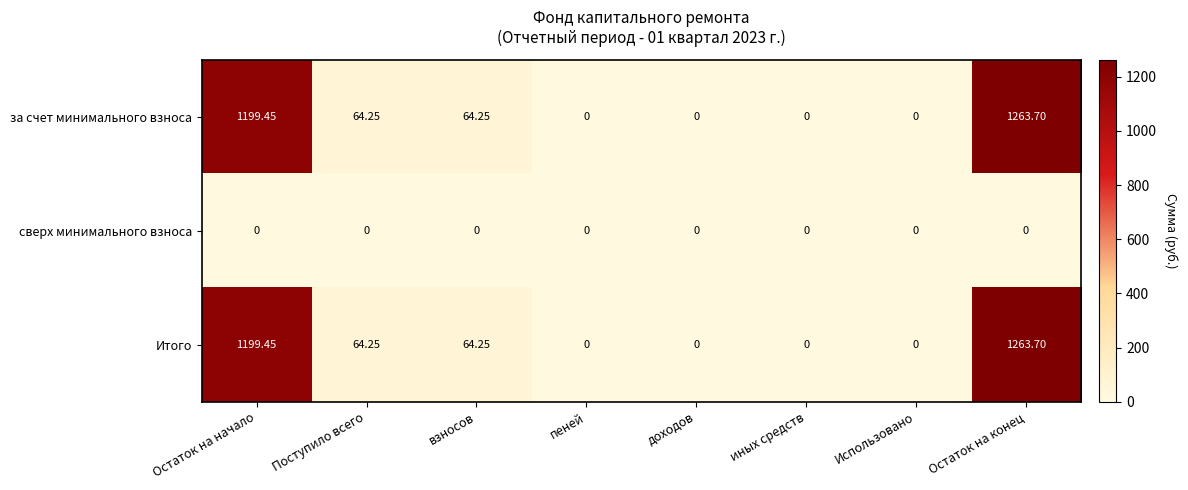

At which category is the sum across all series the highest?

Остаток на конец